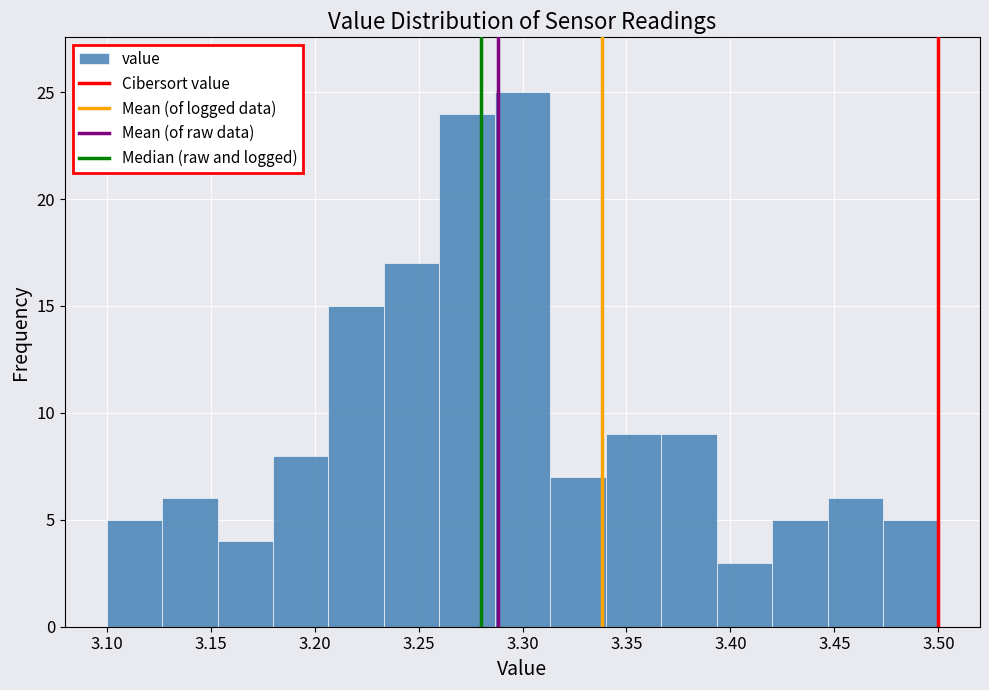

Reading left to right, transcribe this chart: for each bar, give the range it covers on the x-axis and its height. Neither the bar edges nor the heights are printed on the chart, so give them approximately, as read against the axes.

3.100 to 3.125: 5
3.125 to 3.155: 6
3.155 to 3.180: 4
3.180 to 3.205: 8
3.205 to 3.235: 15
3.235 to 3.260: 17
3.260 to 3.285: 24
3.285 to 3.315: 25
3.315 to 3.340: 7
3.340 to 3.365: 9
3.365 to 3.395: 9
3.395 to 3.420: 3
3.420 to 3.445: 5
3.445 to 3.475: 6
3.475 to 3.500: 5